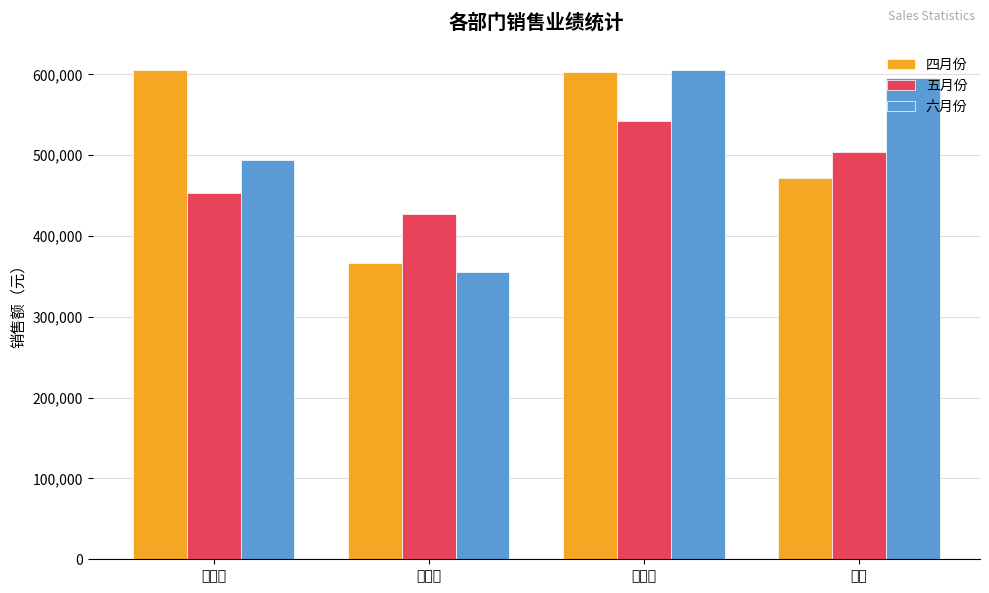

What is the value of the 五月份 bar at the 4th from the left?

503600